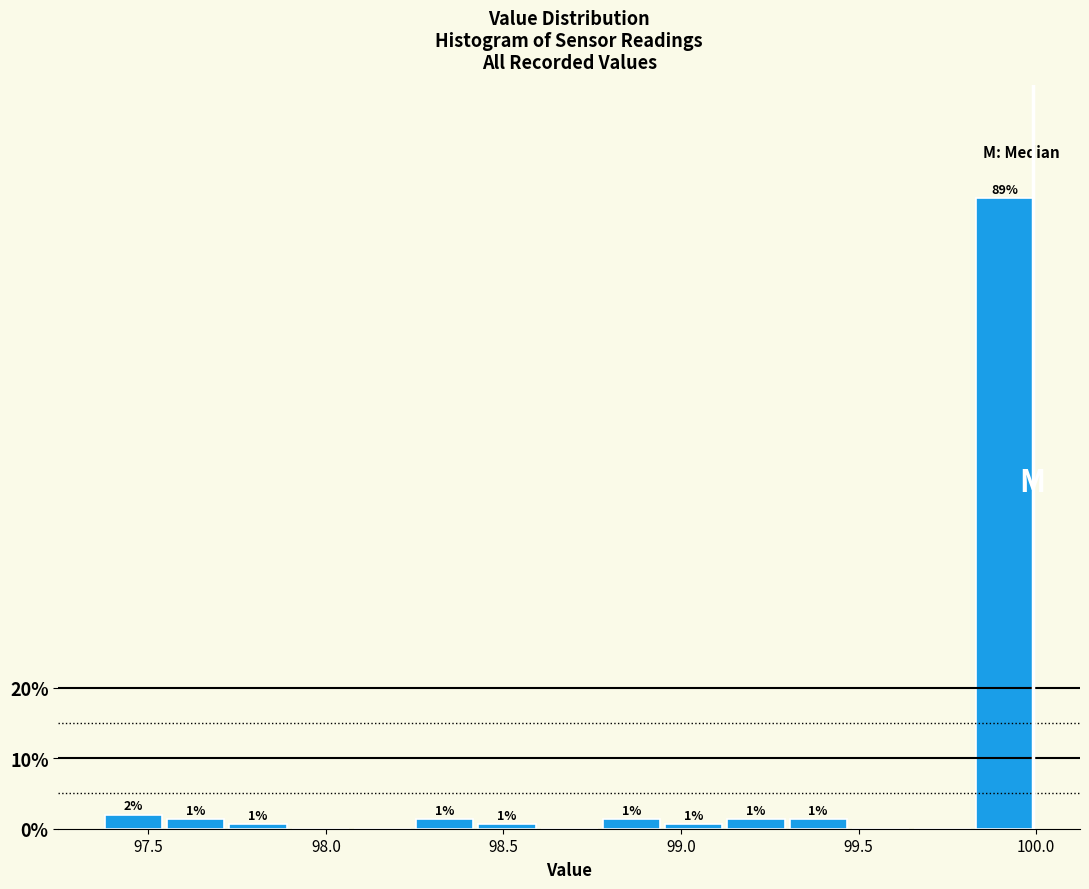

Around what value on the x-axis is the tallest bar? Give the approximate position of its centre, as read against the axis.

99.90